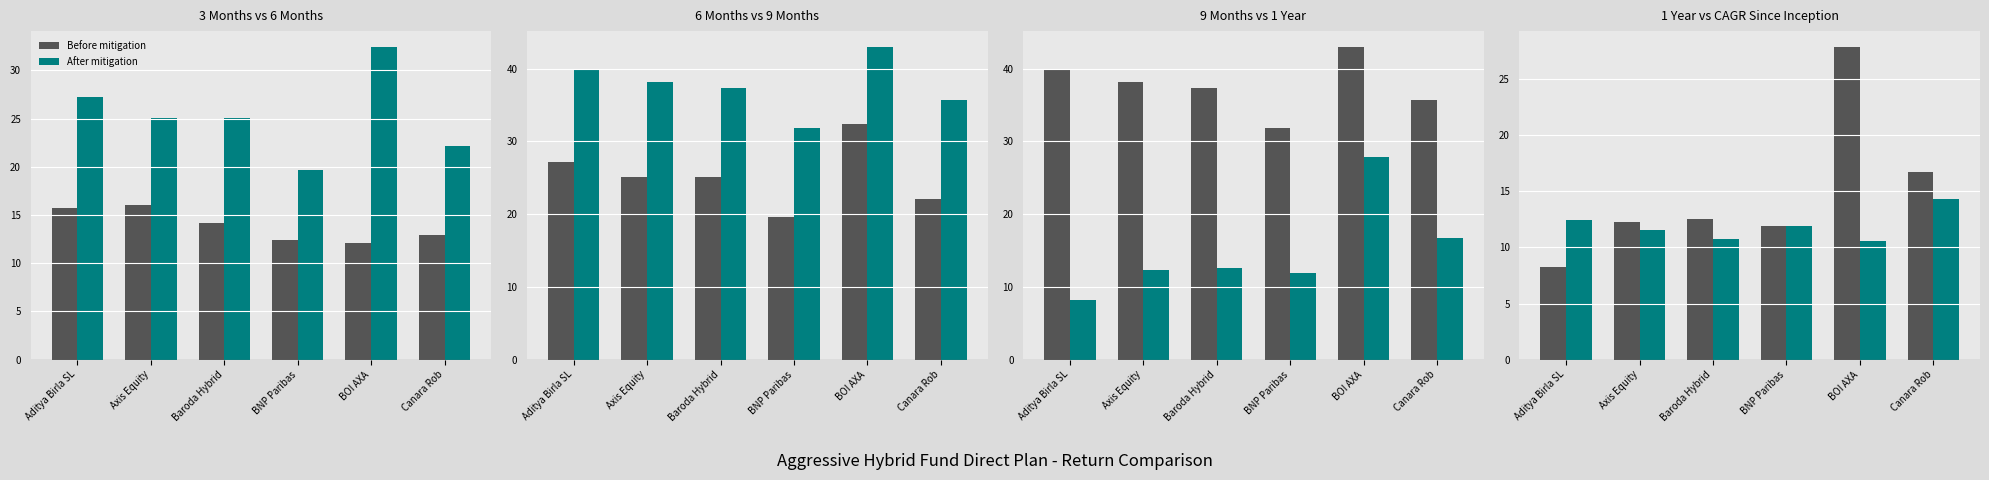

How many groups of bars are there?

6